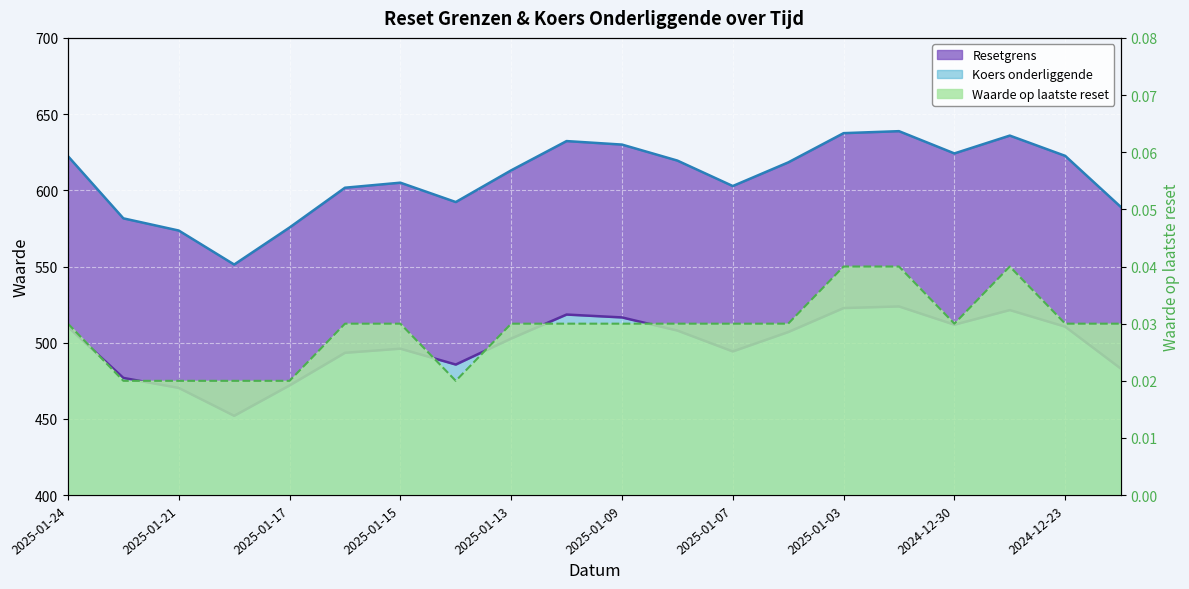

What value does the Resetgrens series have at 2024-12-23?

510.5